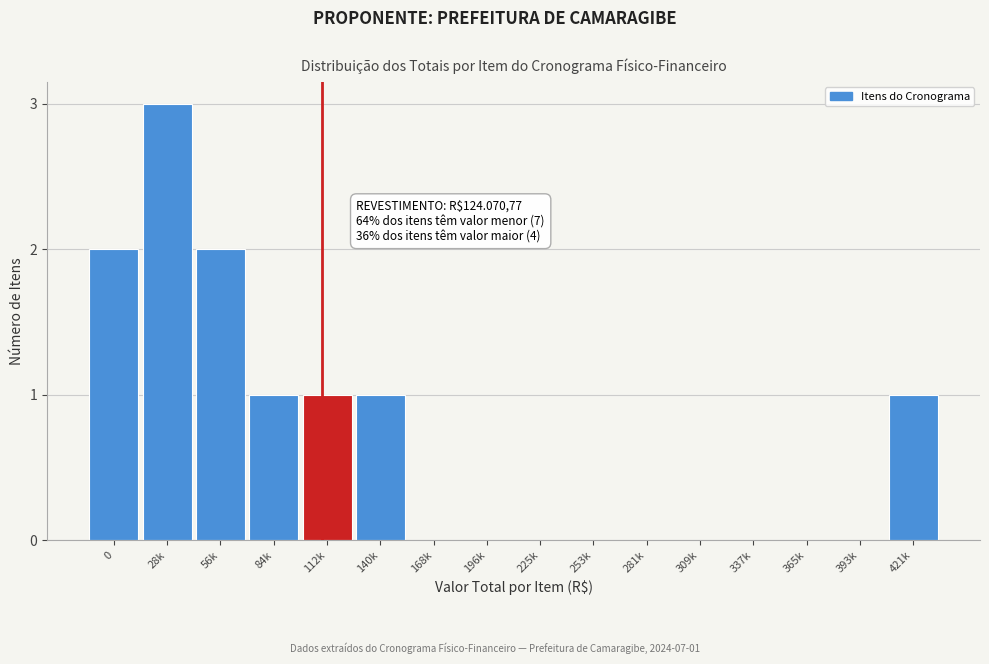

Reading left to right, extract all data points from this chart.

0=2	28k=3	56k=2	84k=1	112k=1	140k=1	168k=0	196k=0	225k=0	253k=0	281k=0	309k=0	337k=0	365k=0	393k=0	421k=1